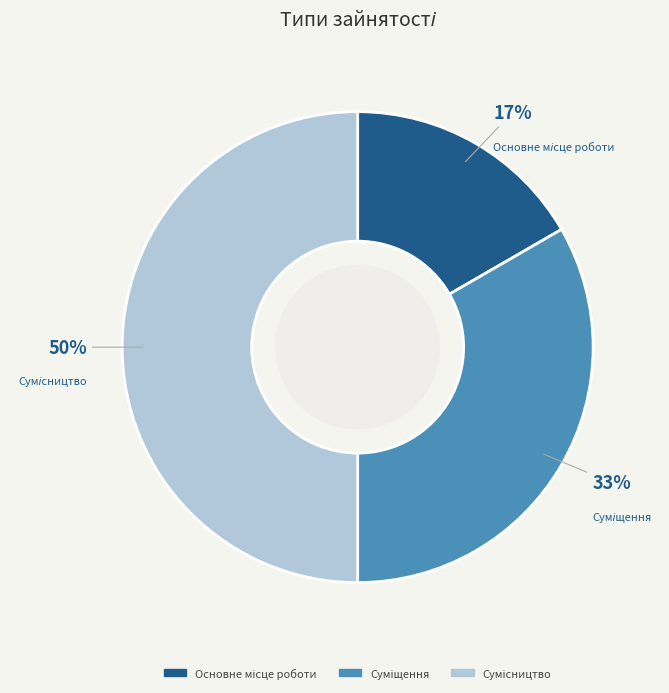

To the nearest percent, what is the average slice percentage?

33%